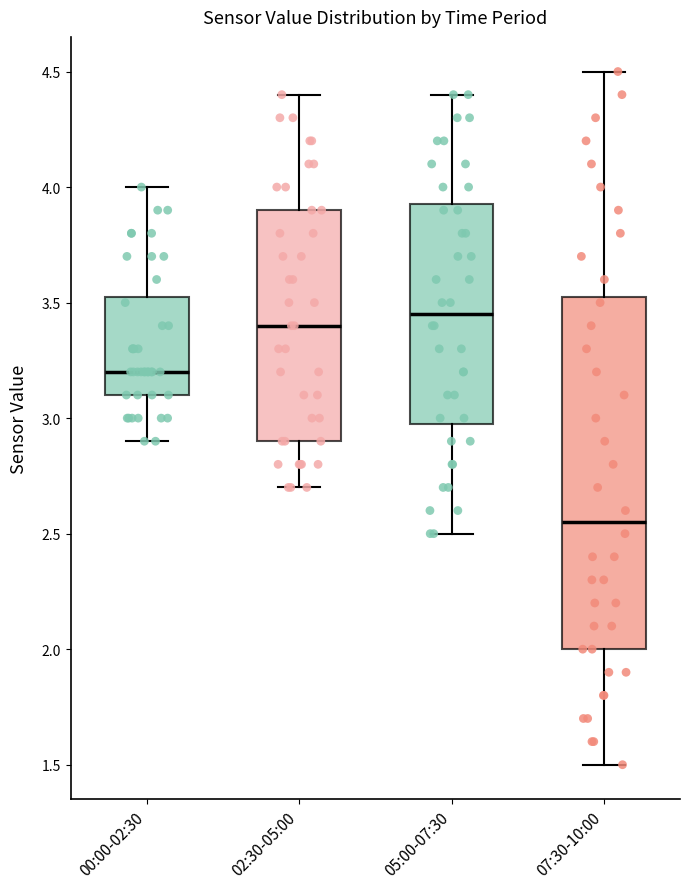

Which box has the lowest median line?

07:30-10:00